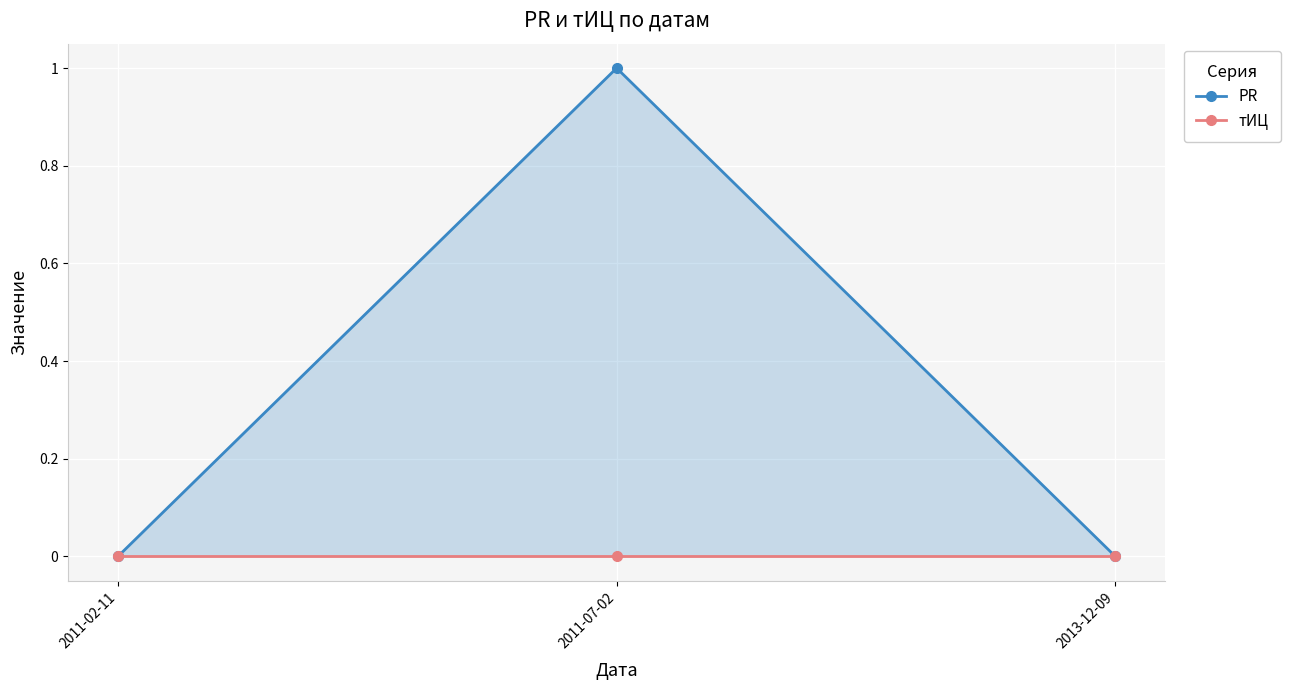

Rank the series by their average value, from highest to lowest.

PR, тИЦ